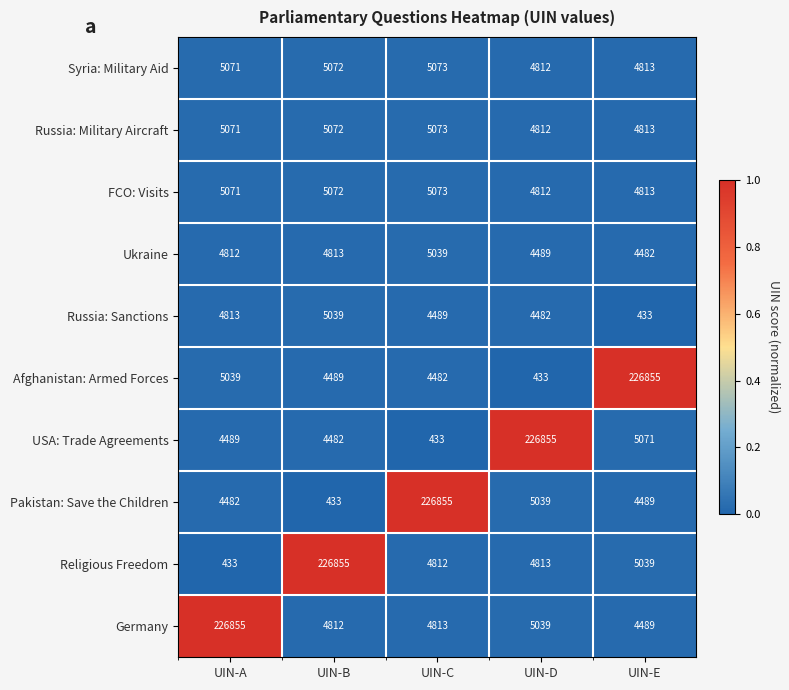

At which label does Religious Freedom first exceed 4813?

UIN-B